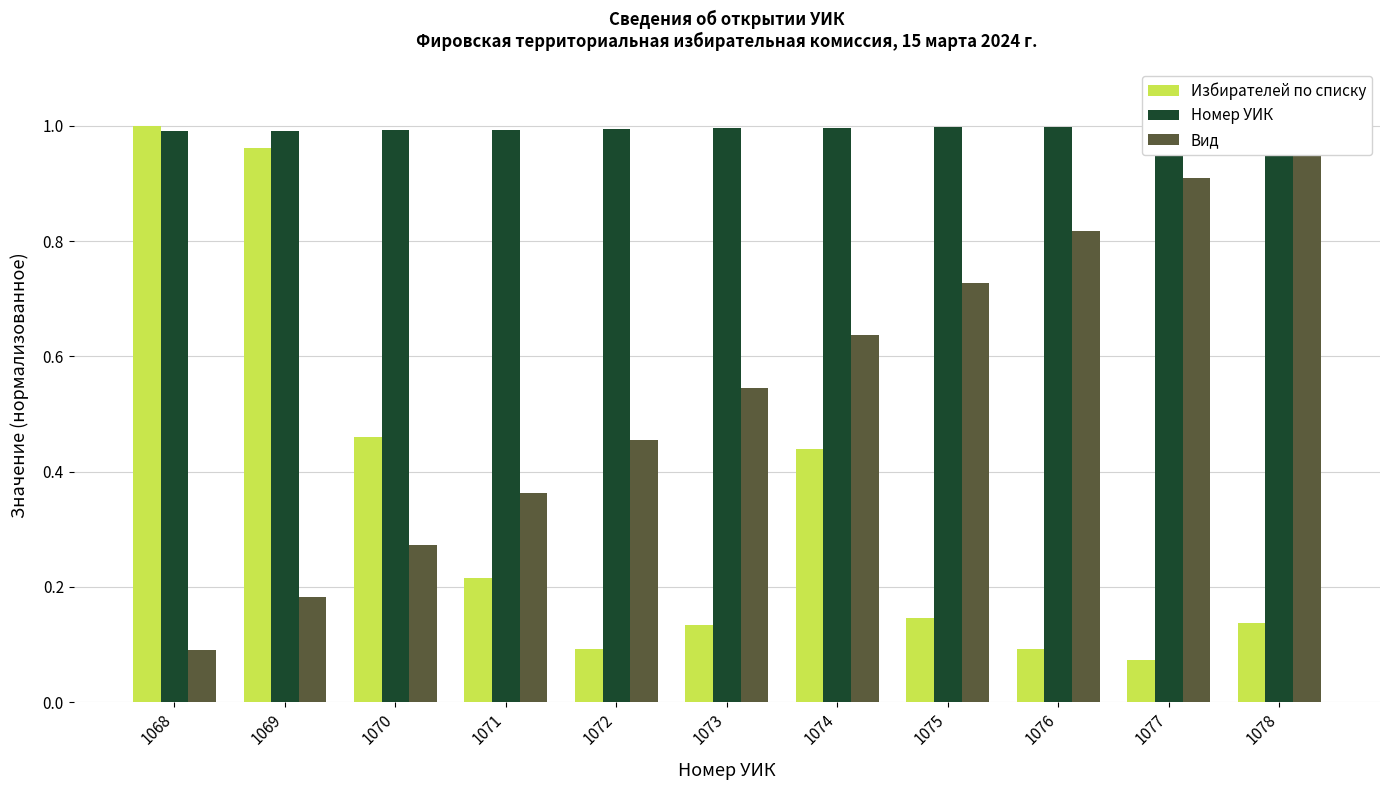

How many groups of bars are there?

11